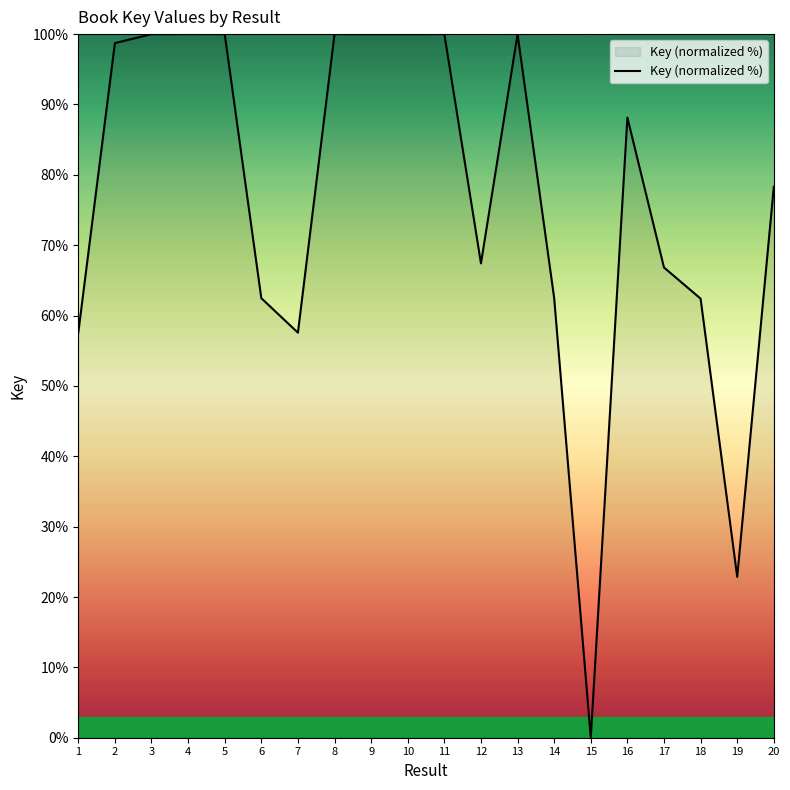

What is the greatest value displayed?

100.0